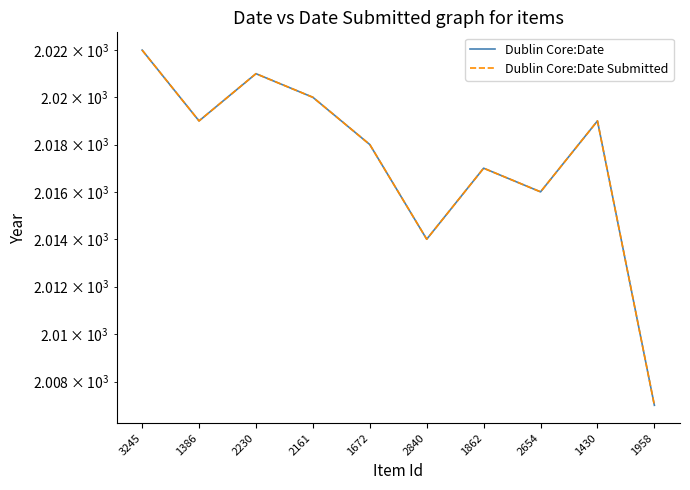

True or false: Dublin Core:Date has a value of 3323 at 1430.

False